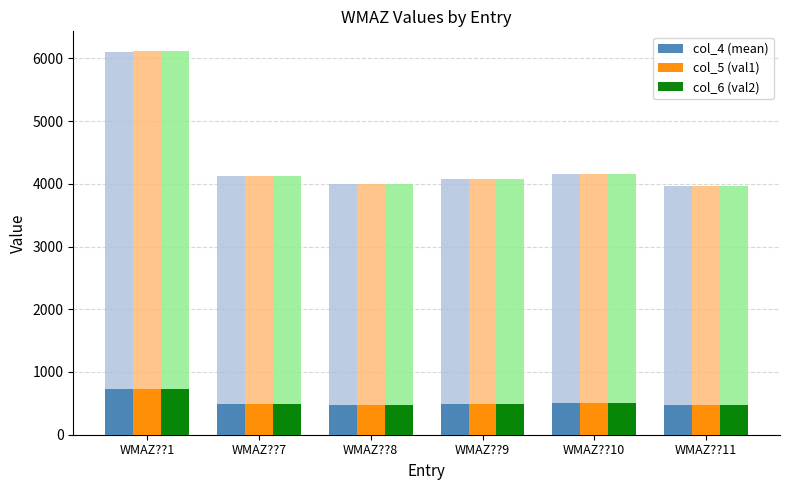

List the labels in order of col_5 (val1) value, smallest first.

WMAZ??11, WMAZ??8, WMAZ??9, WMAZ??7, WMAZ??10, WMAZ??1